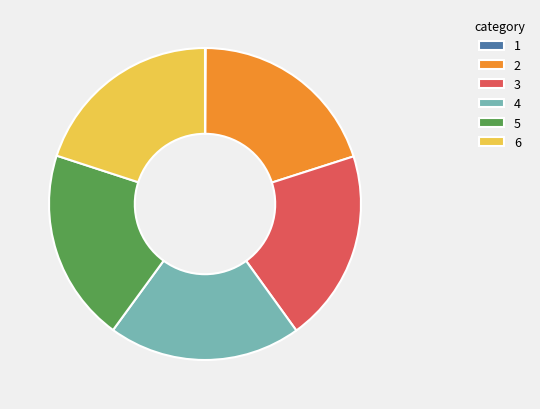

Is the sum of 5 and 3 greater than half?

No